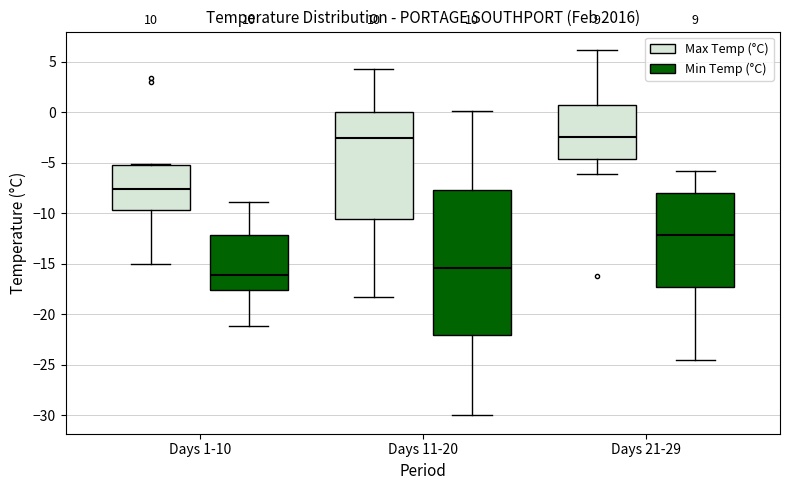

Which box is the tallest, from its lower edge to its upper edge?

Days 11-20 (Min Temp (°C))